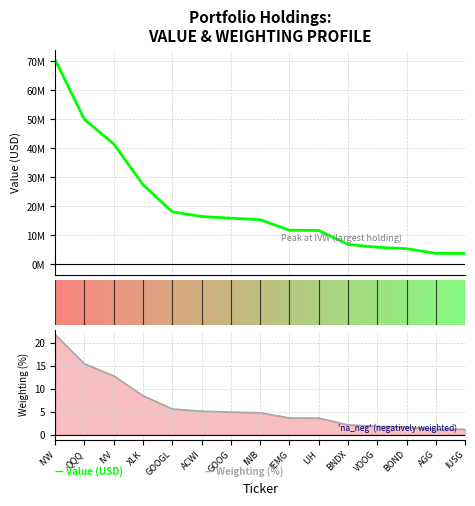

Reading right to left, extract all data points from this chart.

Value (USD): 3816000.0	3820000.0	5449000.0	5924000.0	6913000.0	11710000.0	11801000.0	15434000.0	15966000.0	16545000.0	18172000.0	27472000.0	41569000.0	50003000.0	70536000.0
Weighting (%): 1.2	1.2	1.7	1.8	2.1	3.6	3.7	4.8	4.9	5.1	5.6	8.5	12.9	15.5	21.8